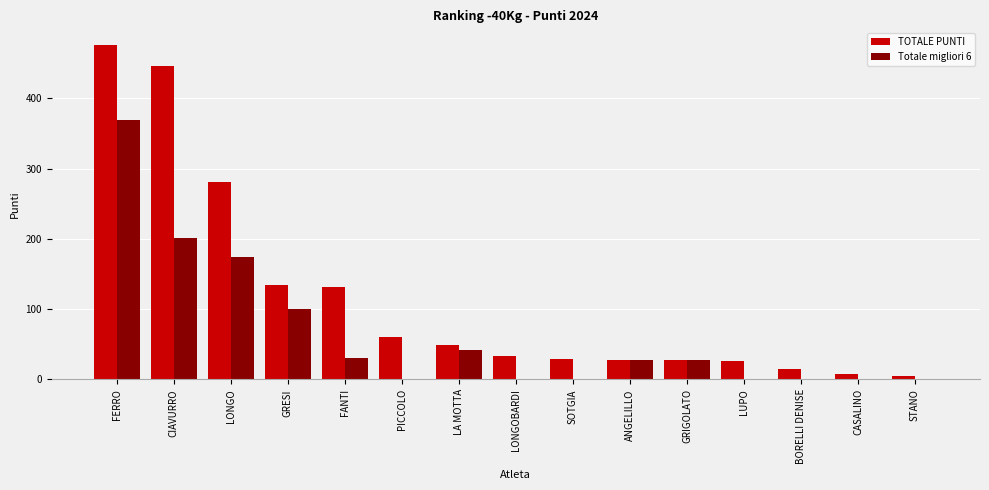

Where is TOTALE PUNTI nearest to the value 240?

LONGO